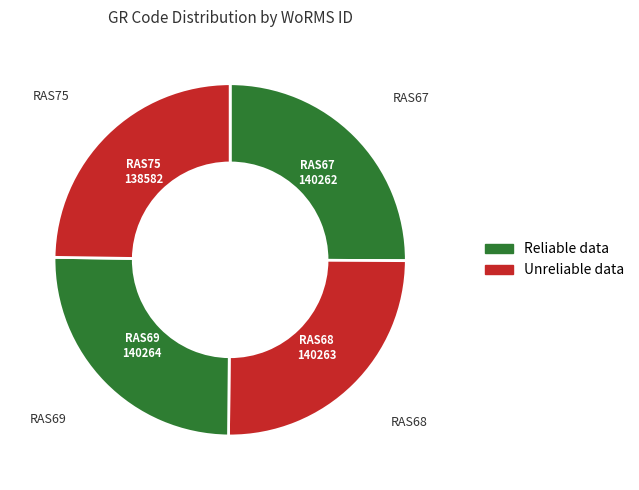

Which slice is the smallest?

RAS75